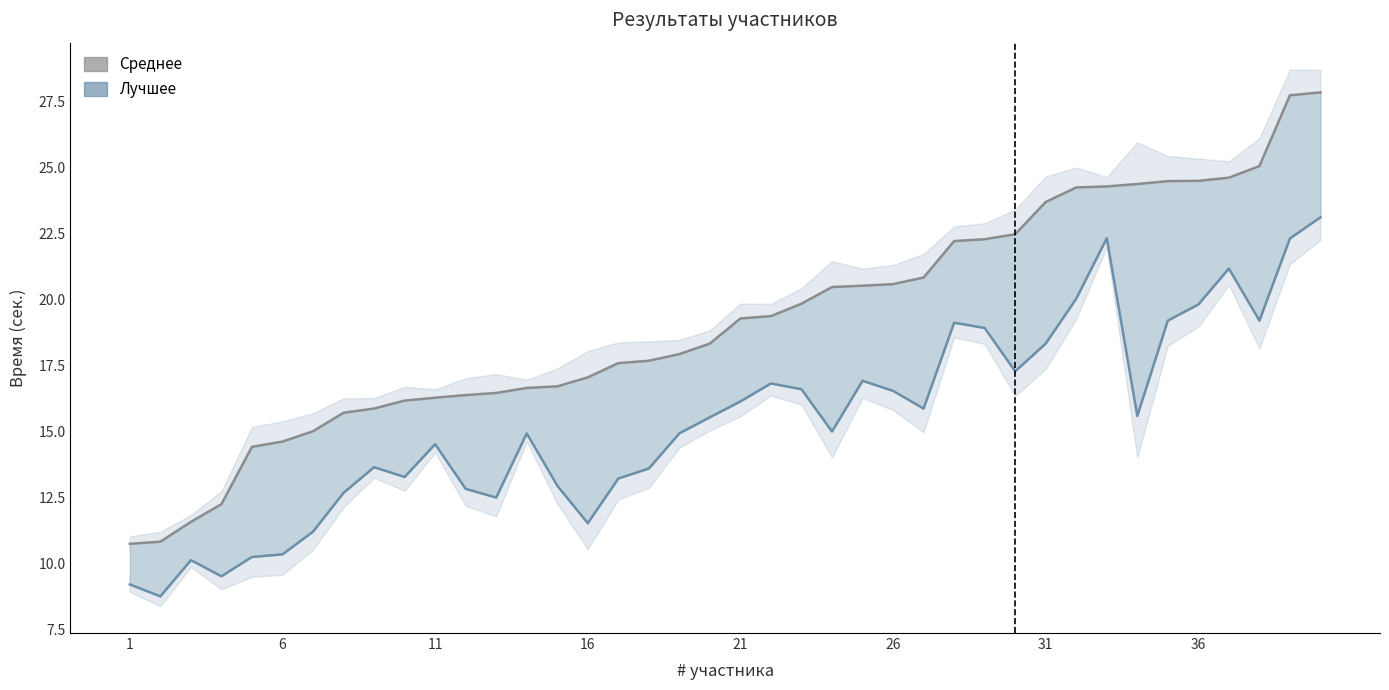

True or false: Среднее has more than 1 points higher than both neighbors.

False